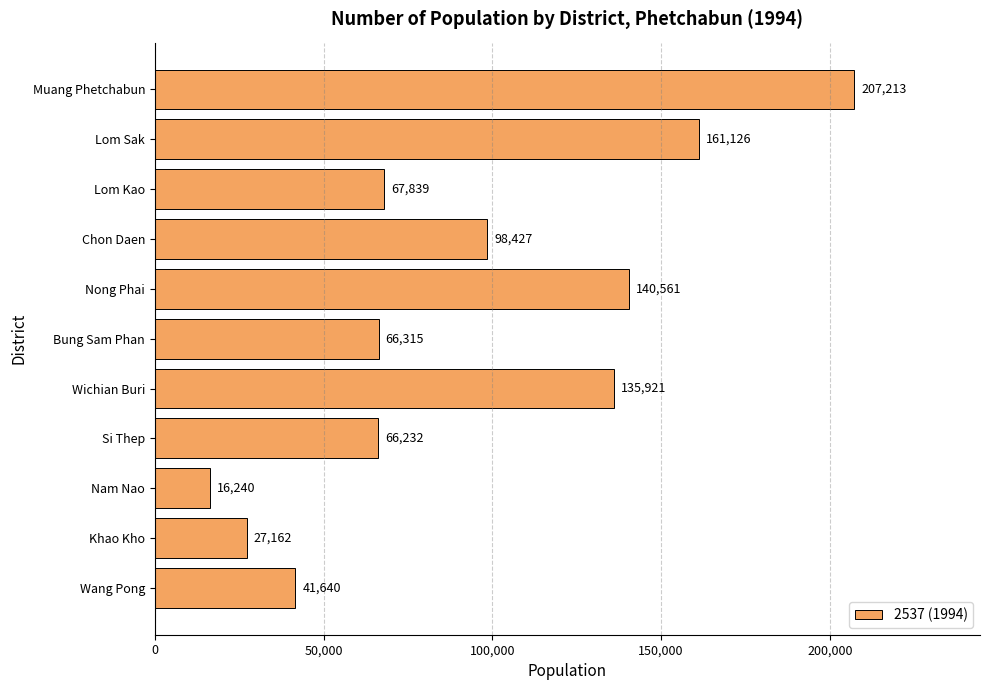

The chart shows a value of 111291 at Lom Kao. True or false?

False